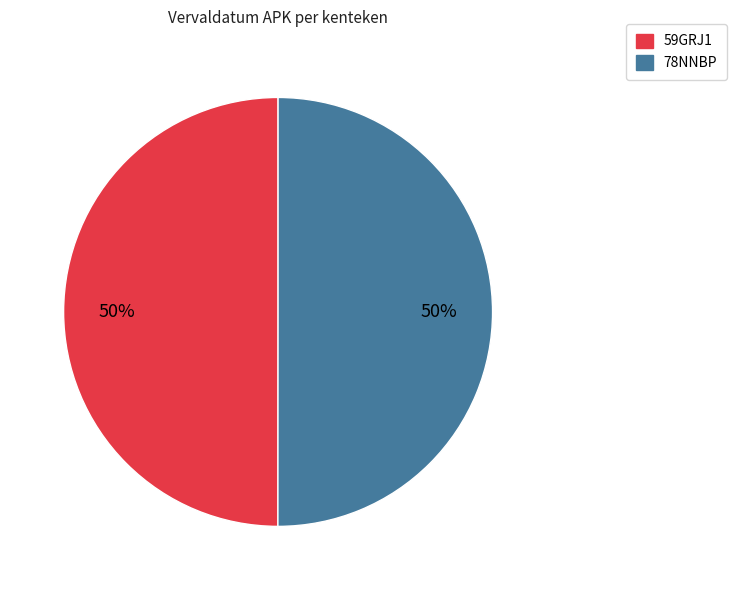

Approximately how many times larger is the value at 78NNBP compared to 59GRJ1?

1.0